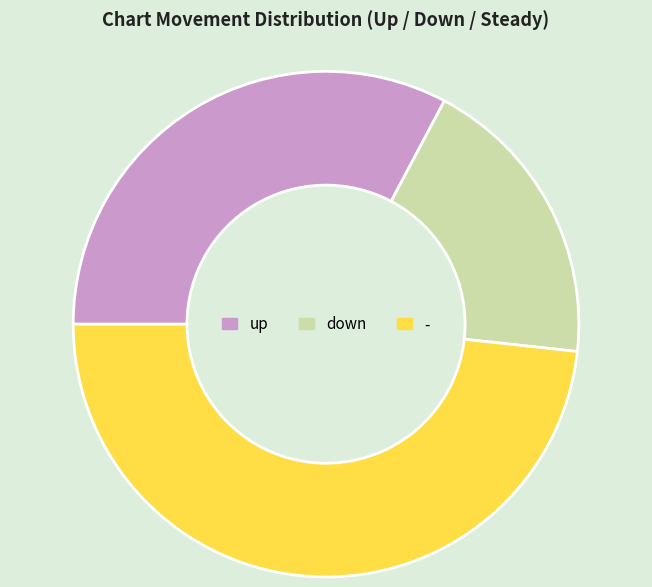

Does up represent more than half of the total?

No